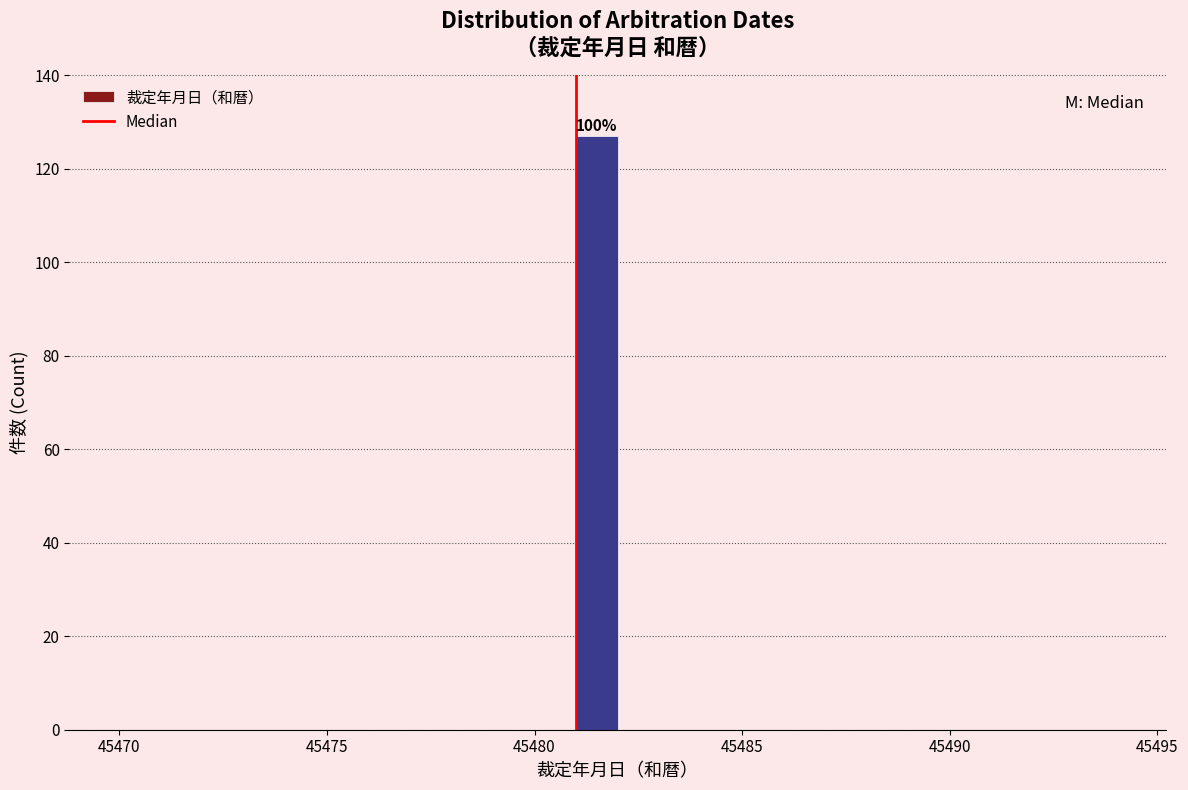

Around what value on the x-axis is the tallest bar? Give the approximate position of its centre, as read against the axis.

45481.5